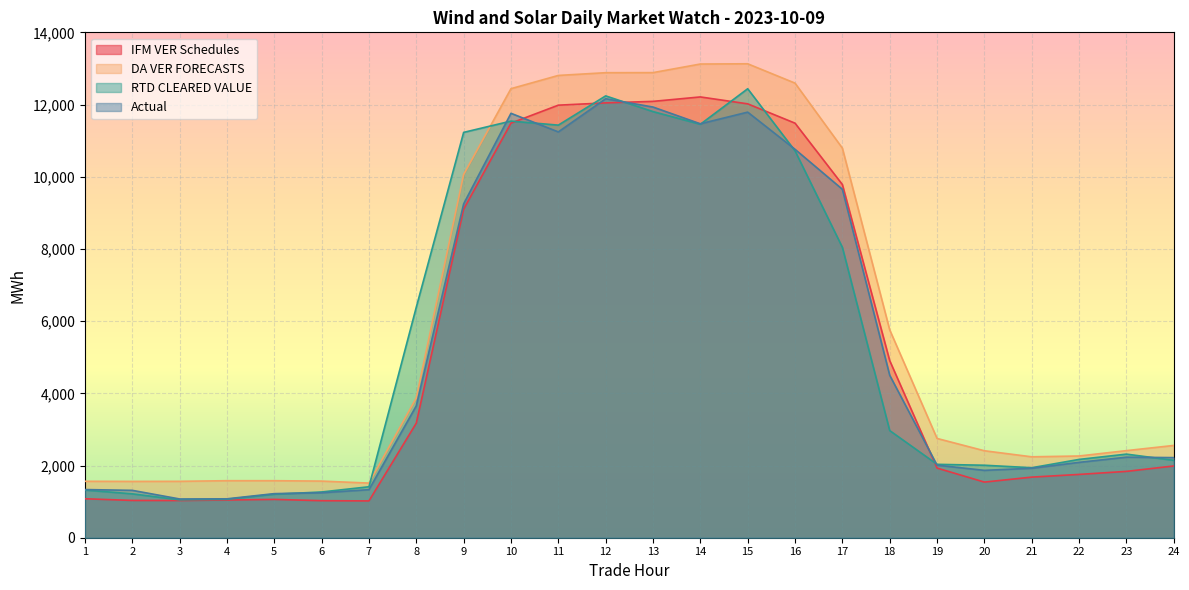

What is the lowest value of the IFM VER Schedules series?

1019.7